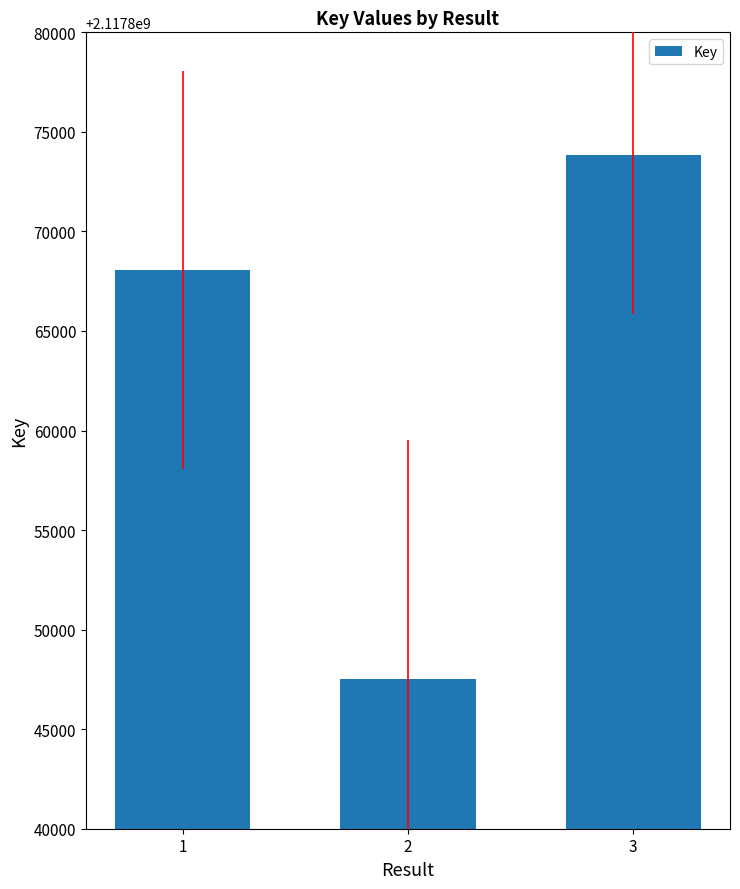

What is the sum of the values at 2 and 1?

4235715566